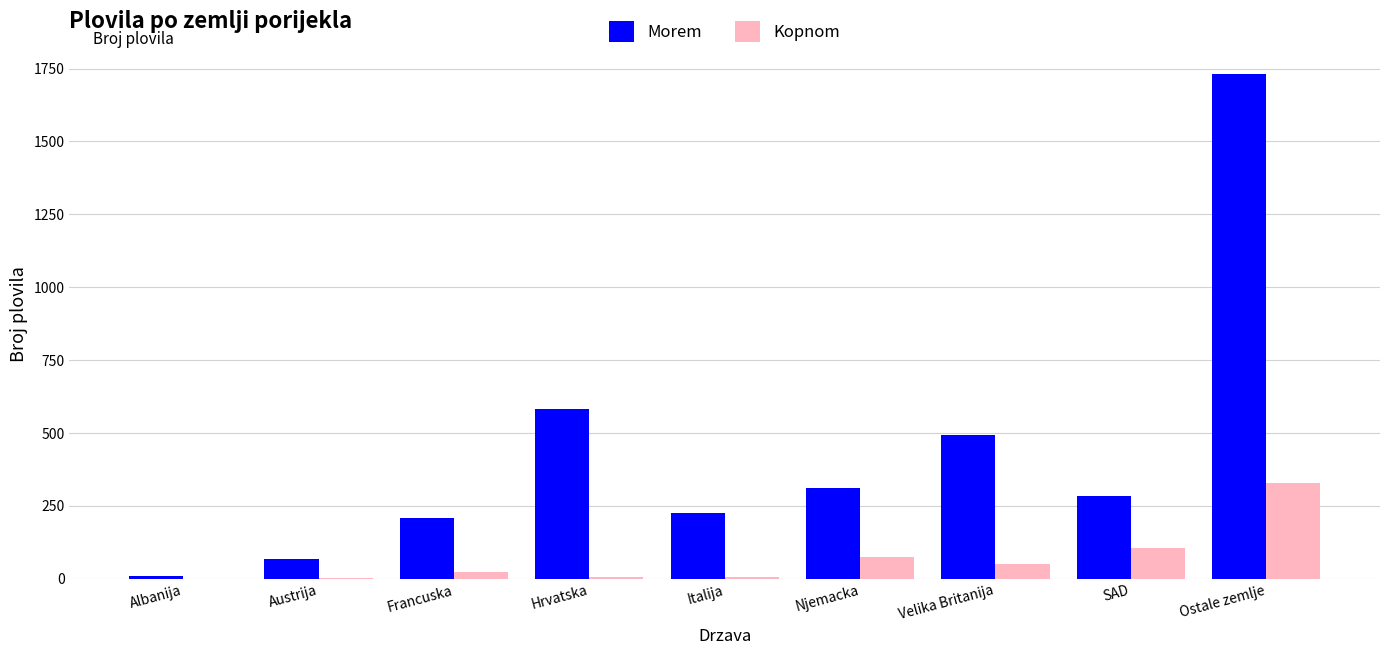

At which label is Morem closest to 870?

Hrvatska